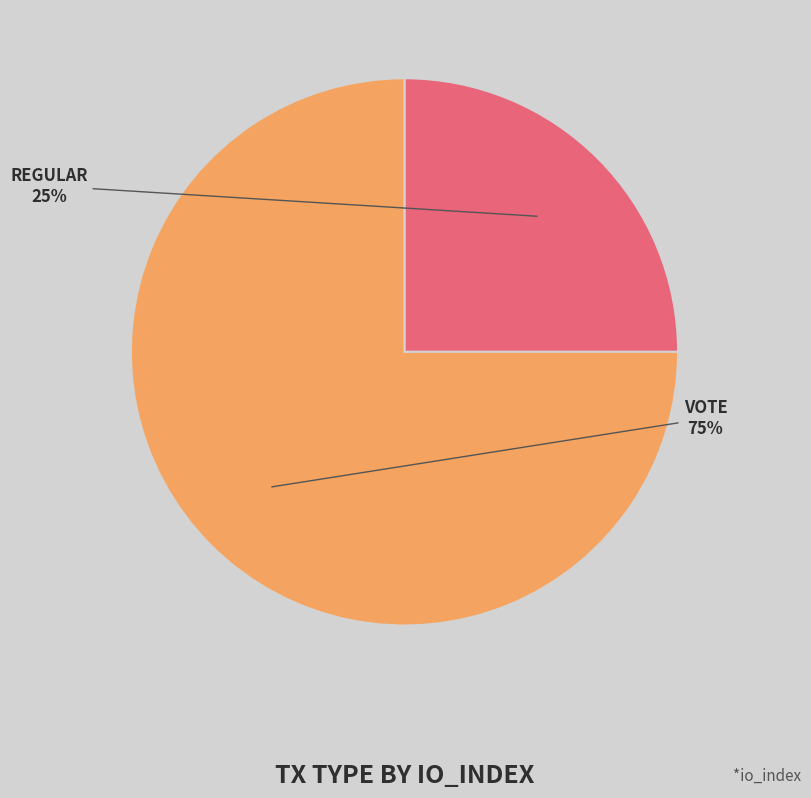

What percentage is the REGULAR slice, to the nearest percent?

25%